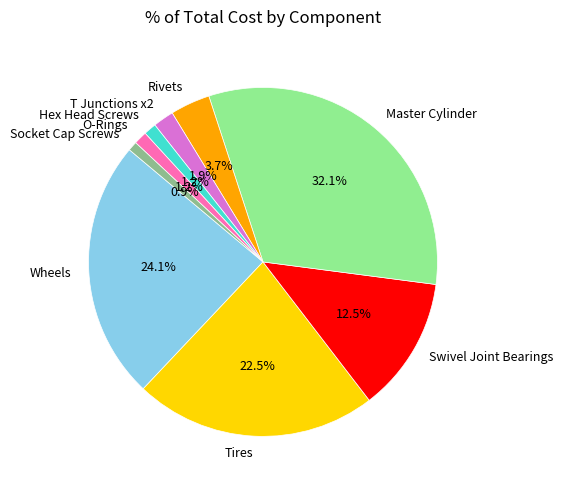

Is Wheels the majority of the pie?

No